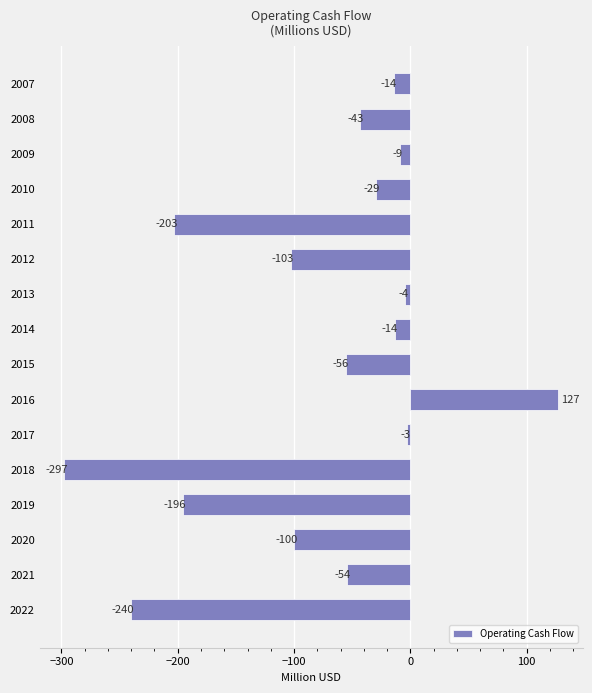

How many bars are there in total?

16